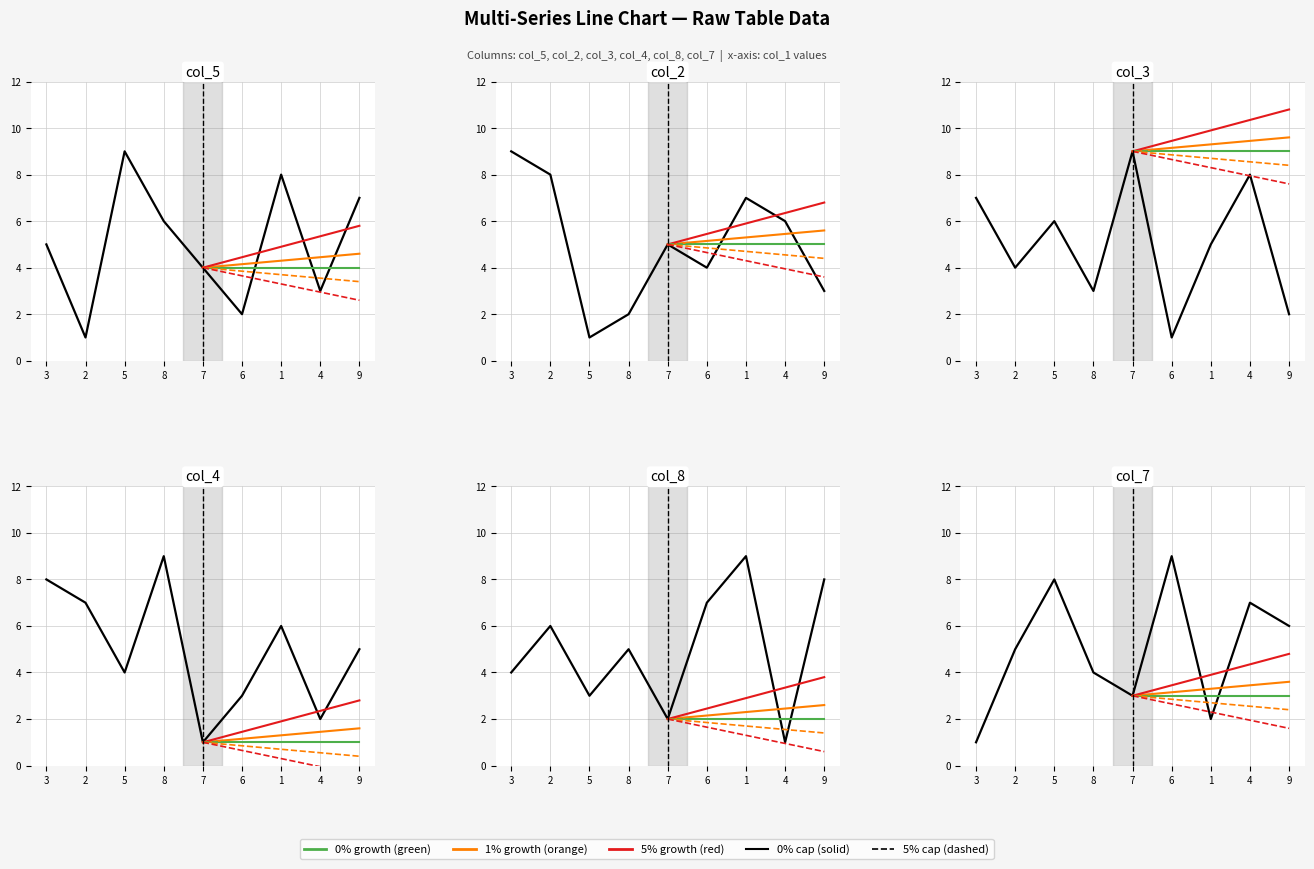

What is the difference between the highest and lowest values at 4?

7